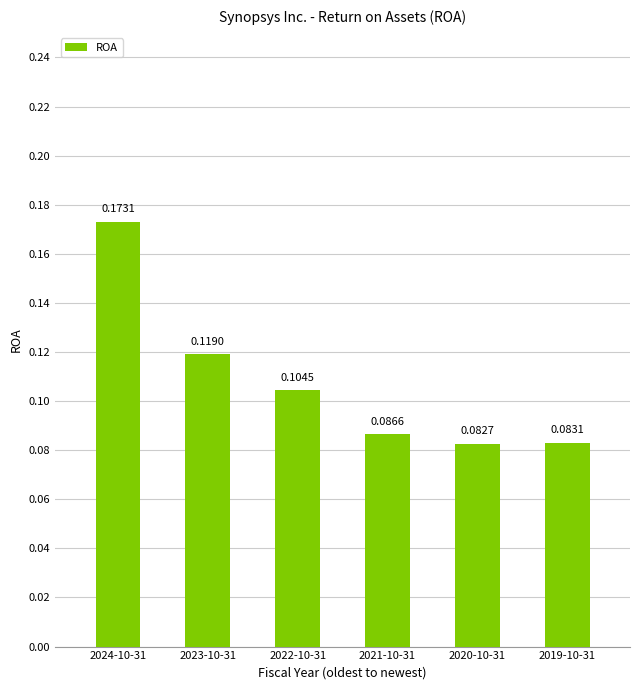

List the labels in order of value, smallest first.

2020-10-31, 2019-10-31, 2021-10-31, 2022-10-31, 2023-10-31, 2024-10-31